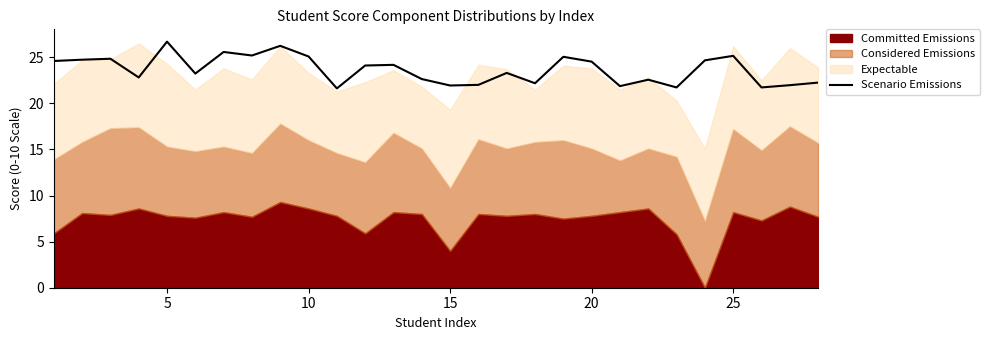

What is the minimum value for Scenario Emissions?

21.6